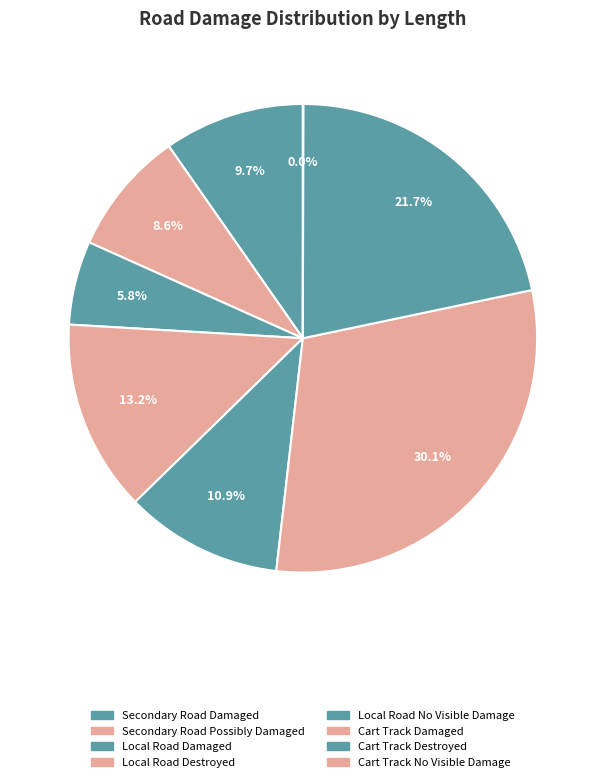

Between Local Road Damaged and Local Road Destroyed, which is larger?

Local Road Destroyed